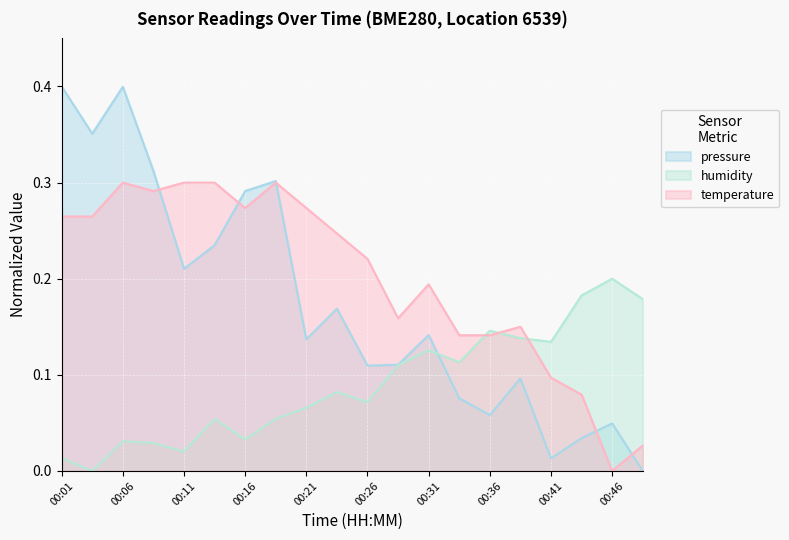

List the series in order of their peak value, highest first.

pressure, temperature, humidity